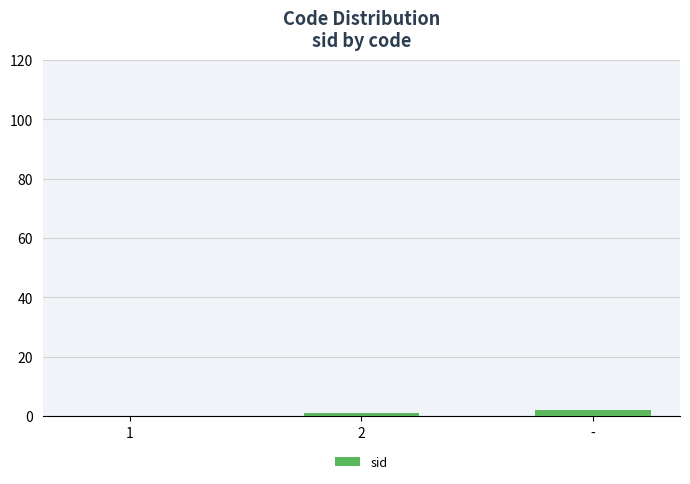

What is the sum of all values?

3